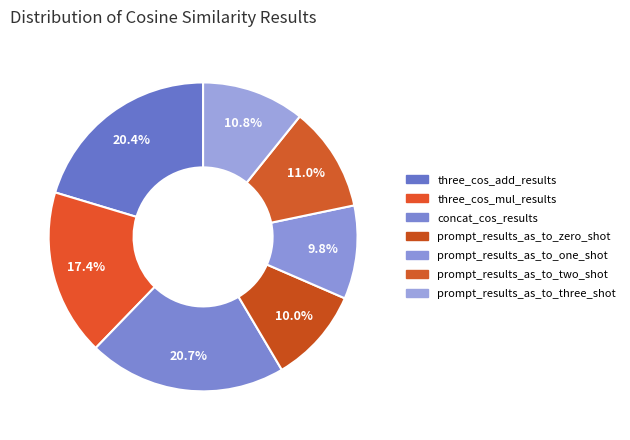

To the nearest percent, what percentage of the pie is prompt_results_as_to_zero_shot?

10%